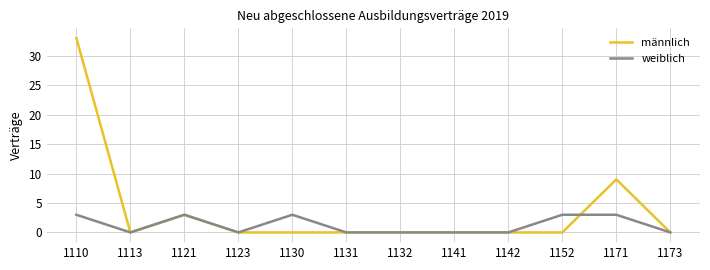

At which label is männlich closest to 16?

1171